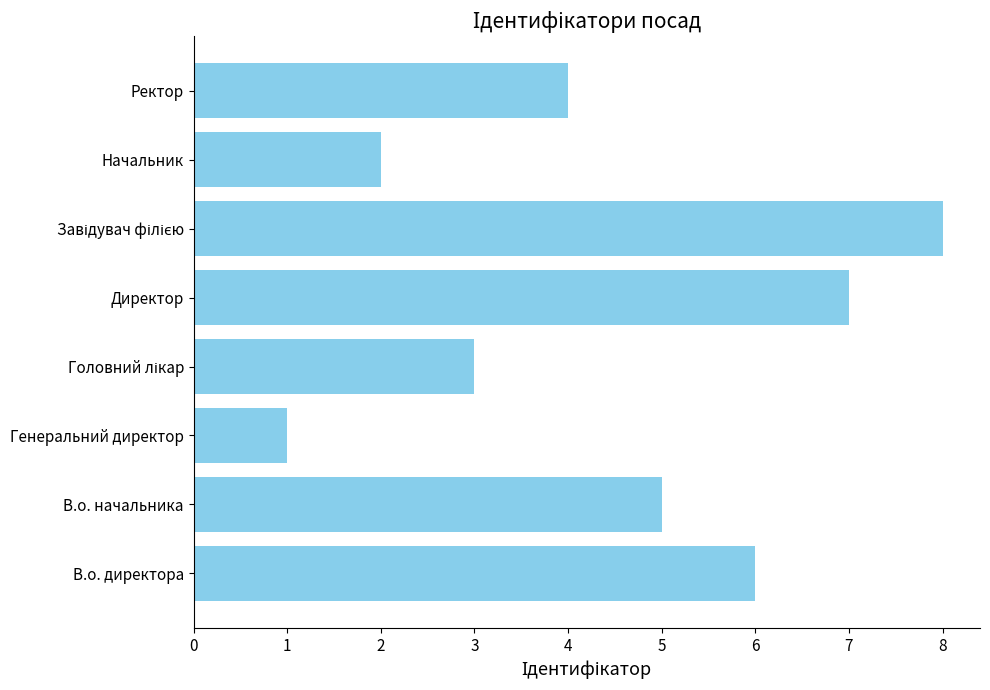

What is the maximum value shown in the chart?

8